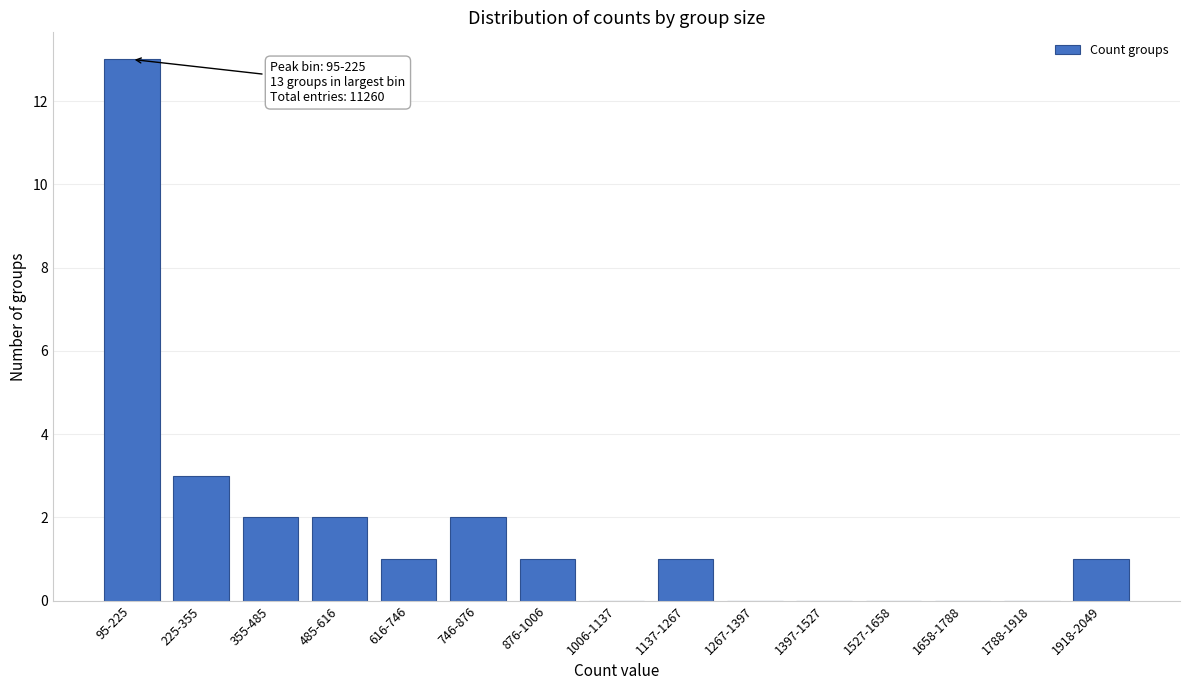

Reading left to right, what are all the values shown in this chart?

95-225=13	225-355=3	355-485=2	485-616=2	616-746=1	746-876=2	876-1006=1	1006-1137=0	1137-1267=1	1267-1397=0	1397-1527=0	1527-1658=0	1658-1788=0	1788-1918=0	1918-2049=1